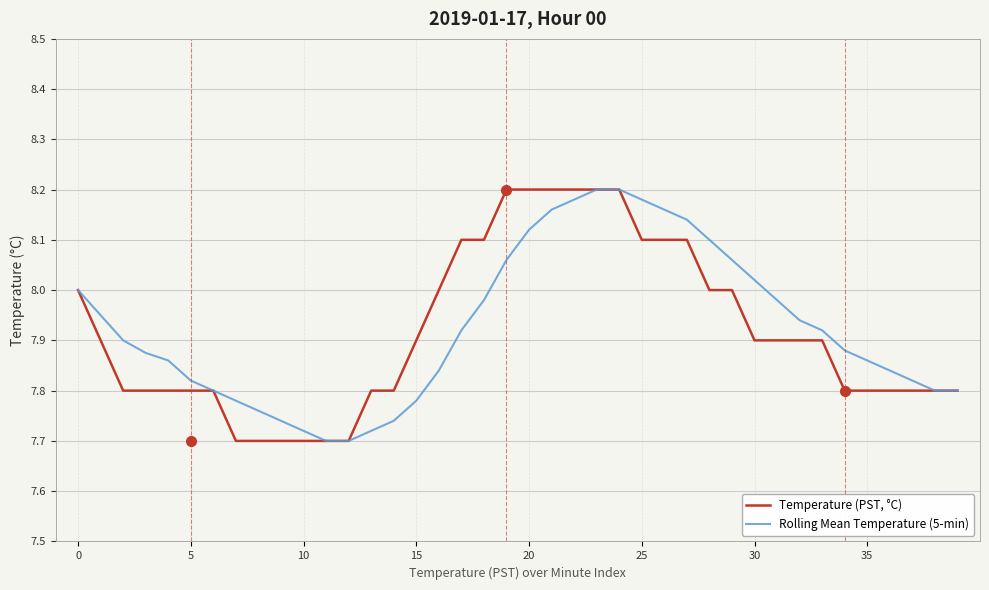

Rank the series by their average value, from highest to lowest.

Rolling Mean Temperature (5-min), Temperature (PST, °C)